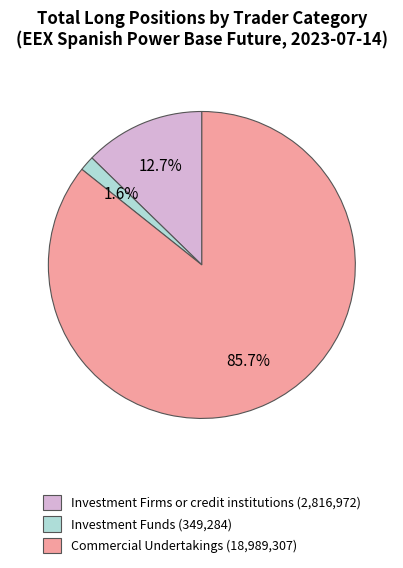

Does any single category account for the majority?

Yes